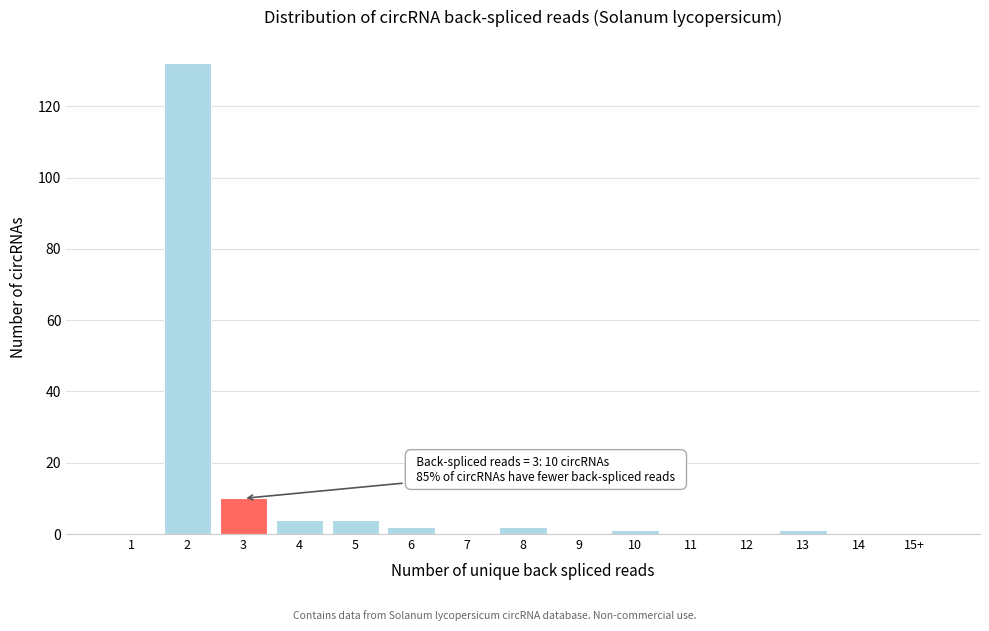

Reading left to right, extract all data points from this chart.

1=0	2=132	3=10	4=4	5=4	6=2	7=0	8=2	9=0	10=1	11=0	12=0	13=1	14=0	15+=0